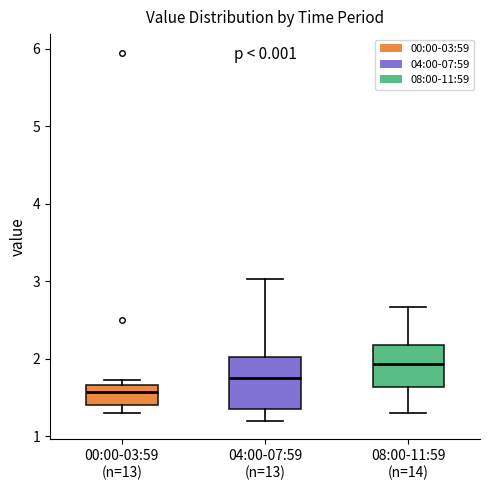

Where is the upper edge of the box for 08:00-11:59 (n=14) on the y-axis? The values are not printed on the chart, so give them approximately, as read against the axis.

2.2